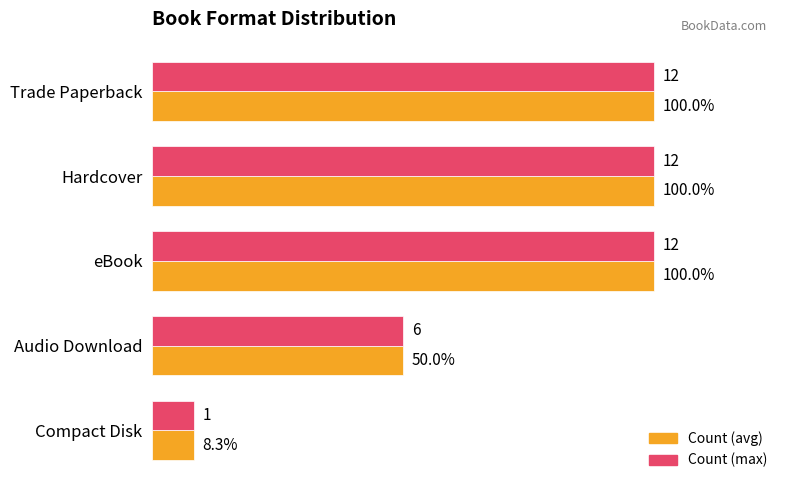

Which label corresponds to the smallest value in the chart?

Compact Disk